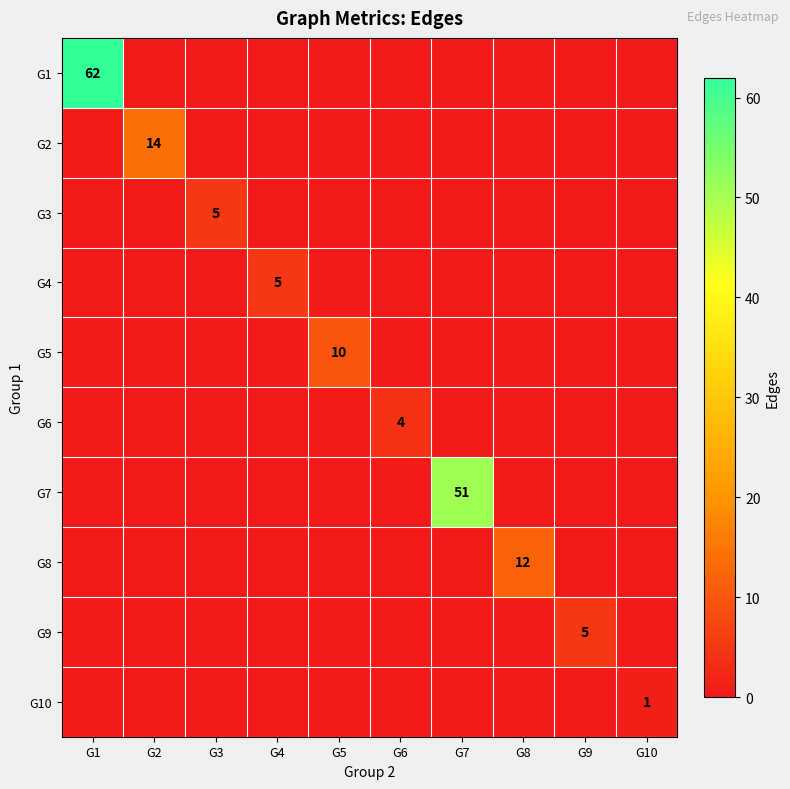

True or false: G2 has a value of 14 at G2.

True